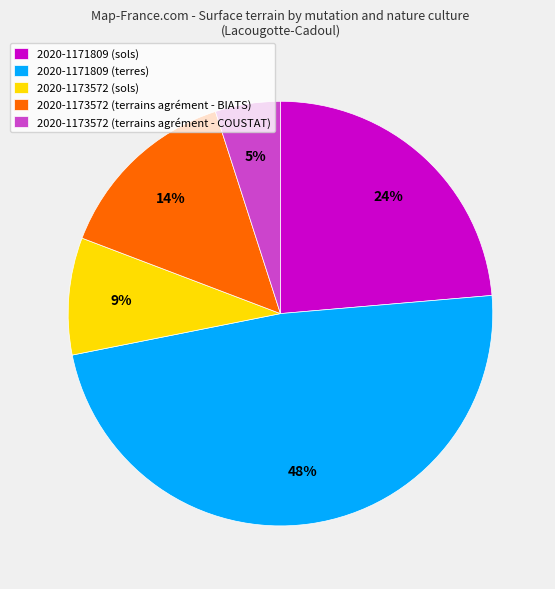

Rank the categories by value from highest to lowest.

2020-1171809 (terres), 2020-1171809 (sols), 2020-1173572 (terrains agrément - BIATS), 2020-1173572 (sols), 2020-1173572 (terrains agrément - COUSTAT)